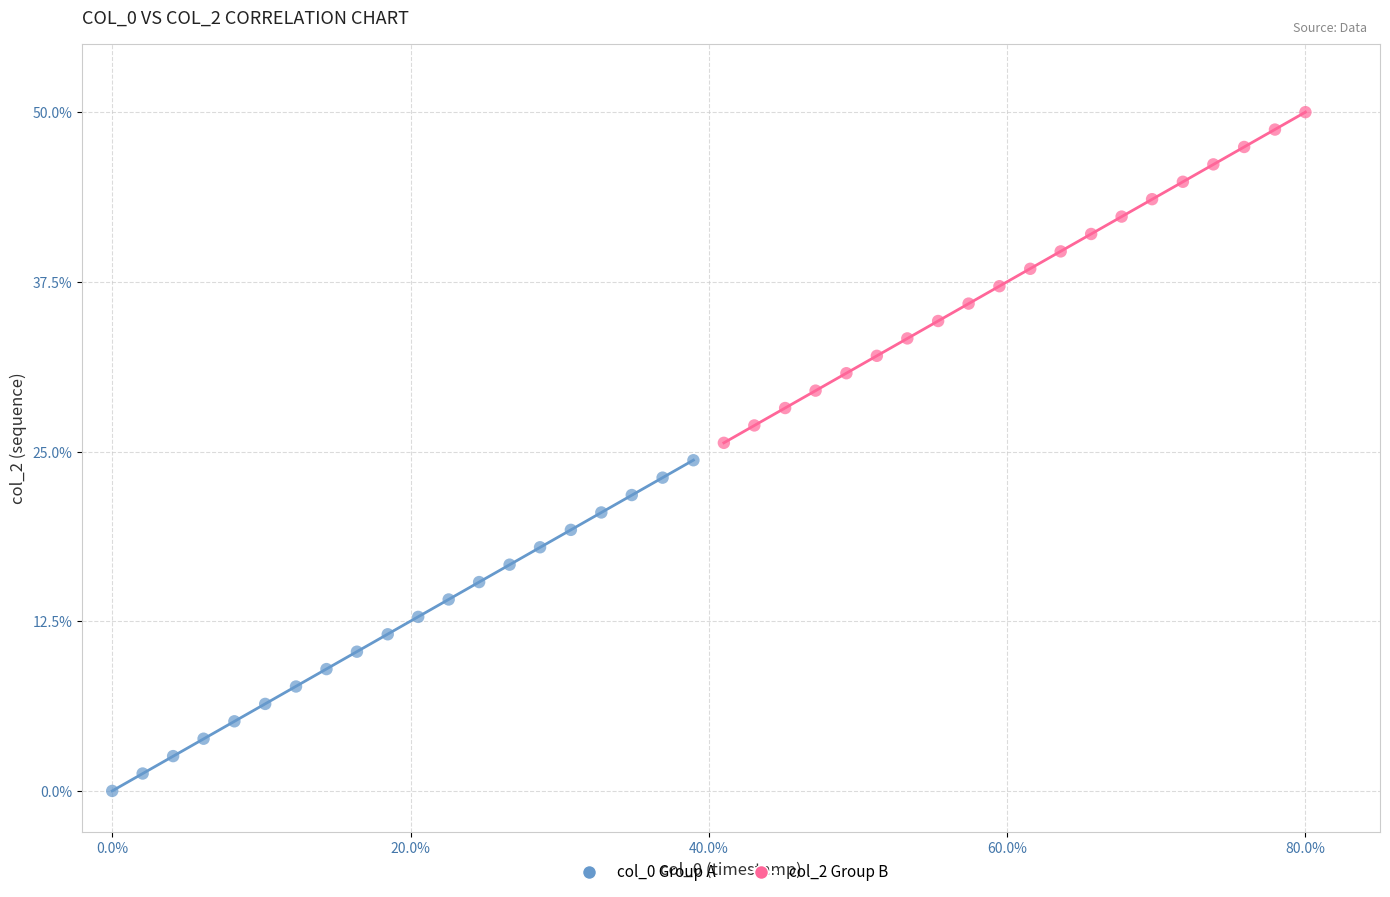

Which series reaches the maximum Y coordinate?

col_2 Group B